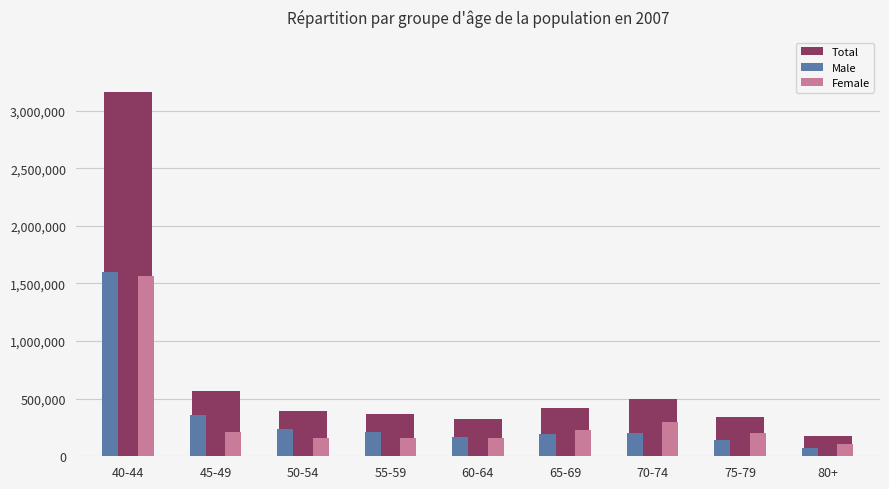

What is the total value across all series at 45-49?

1126212